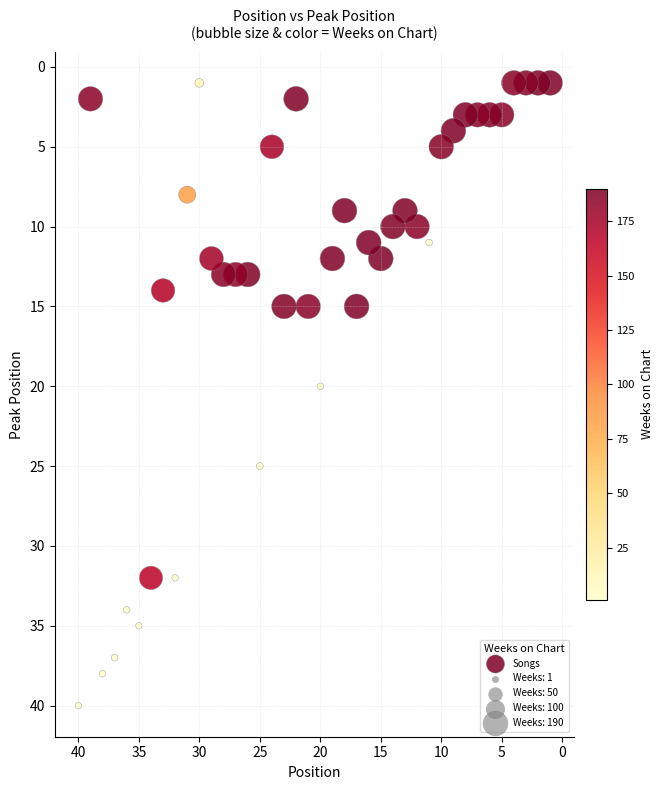

What is the range of Y values (max minus min)?

39